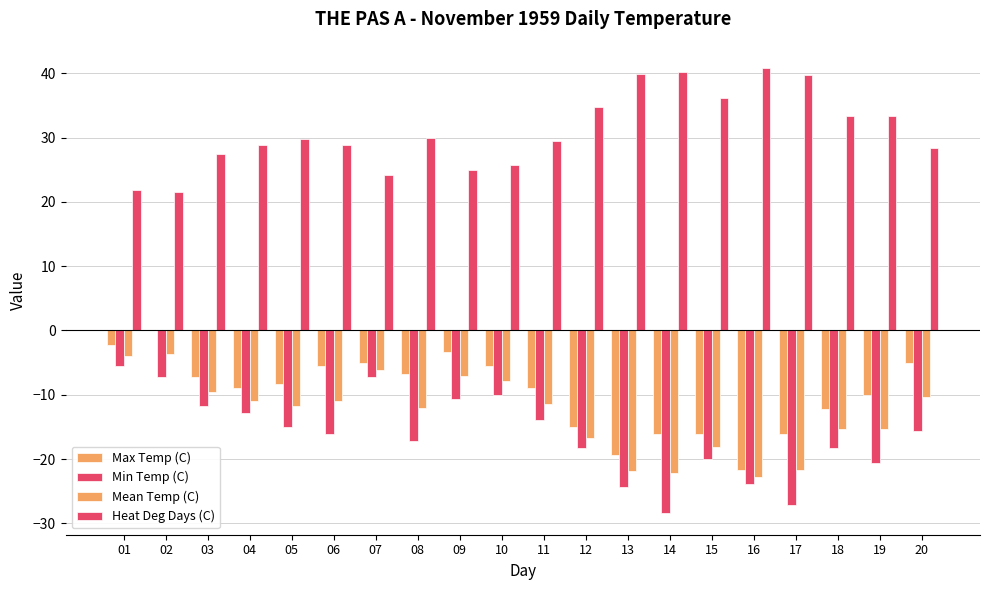

Reading right to left, list all the values displayed in this chart.

Max Temp (C): -5.0	-10.0	-12.2	-16.1	-21.7	-16.1	-16.1	-19.4	-15.0	-8.9	-5.6	-3.3	-6.7	-5.0	-5.6	-8.3	-8.9	-7.2	0.0	-2.2
Min Temp (C): -15.6	-20.6	-18.3	-27.2	-23.9	-20.0	-28.3	-24.4	-18.3	-13.9	-10.0	-10.6	-17.2	-7.2	-16.1	-15.0	-12.8	-11.7	-7.2	-5.6
Mean Temp (C): -10.3	-15.3	-15.3	-21.7	-22.8	-18.1	-22.2	-21.9	-16.7	-11.4	-7.8	-7.0	-12.0	-6.1	-10.9	-11.7	-10.9	-9.5	-3.6	-3.9
Heat Deg Days (C): 28.3	33.3	33.3	39.7	40.8	36.1	40.2	39.9	34.7	29.4	25.8	25.0	30.0	24.1	28.9	29.7	28.9	27.5	21.6	21.9